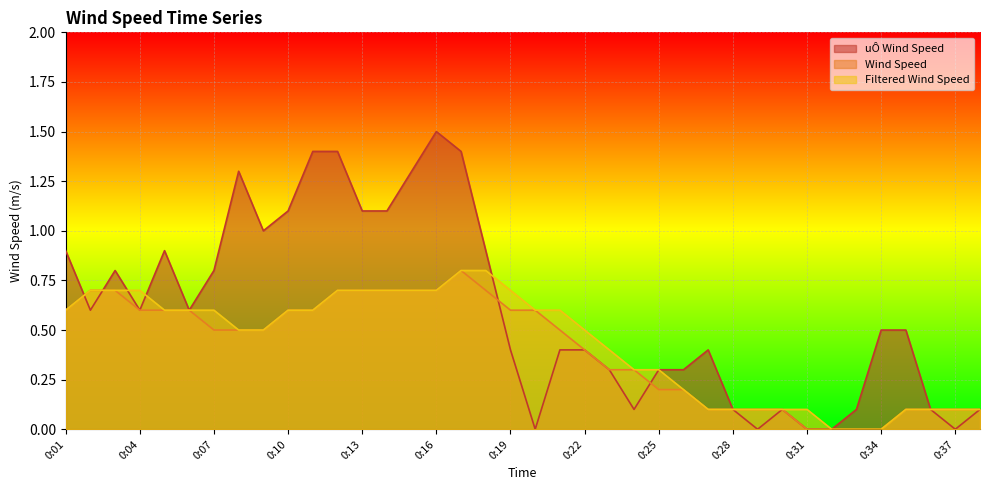

The Wind Speed series shows 0.0 at 0:28. True or false?

False